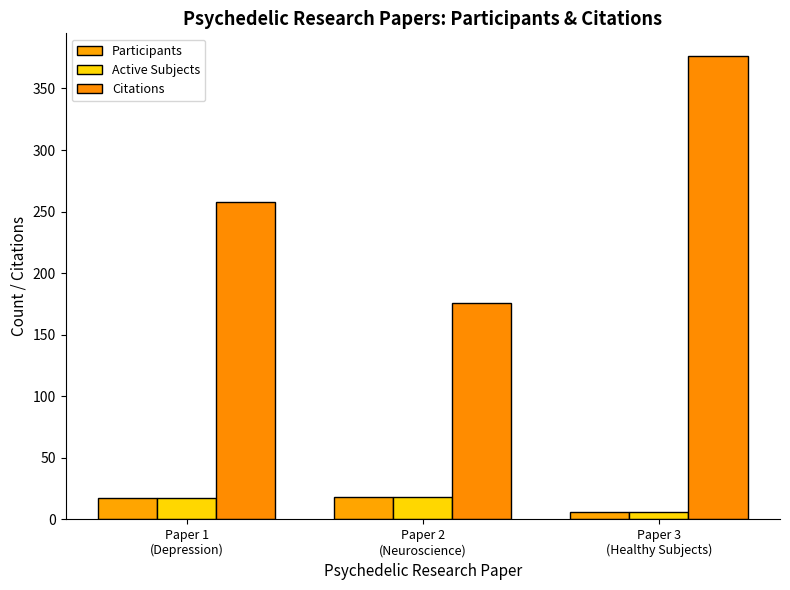

What is the sum of the Participants values at Paper 3
(Healthy Subjects) and Paper 2
(Neuroscience)?

24